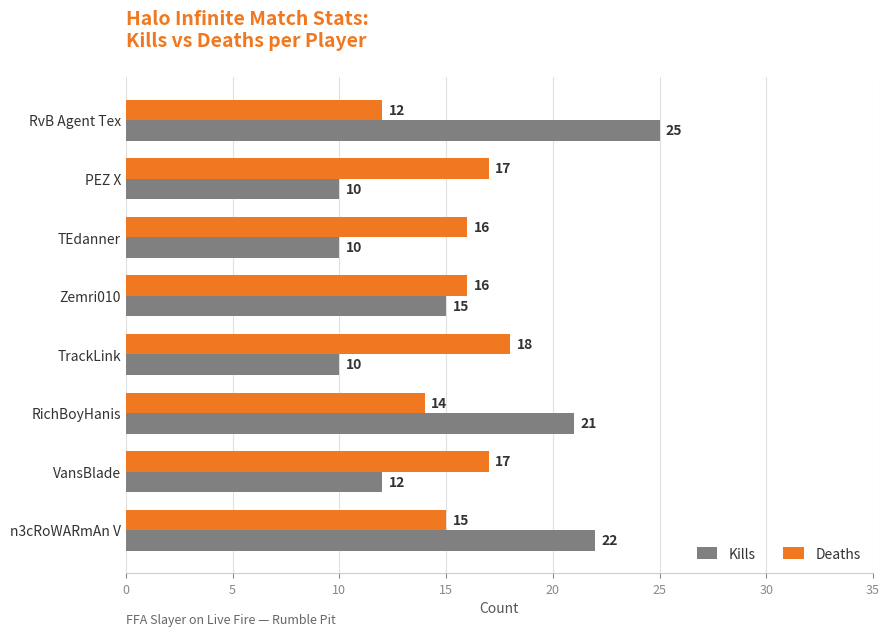

Where is Deaths nearest to the value 15?

n3cRoWARmAn V